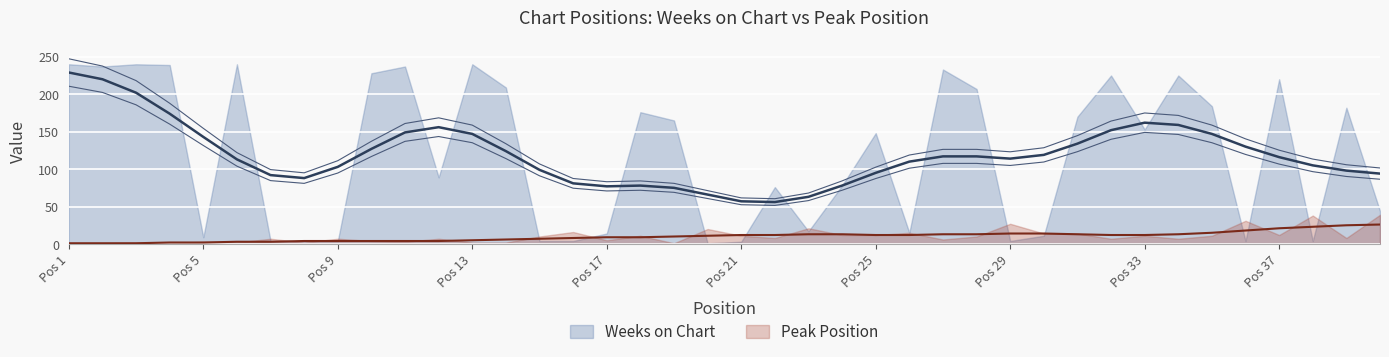

True or false: Peak Position and Weeks on Chart cross at least once.

True